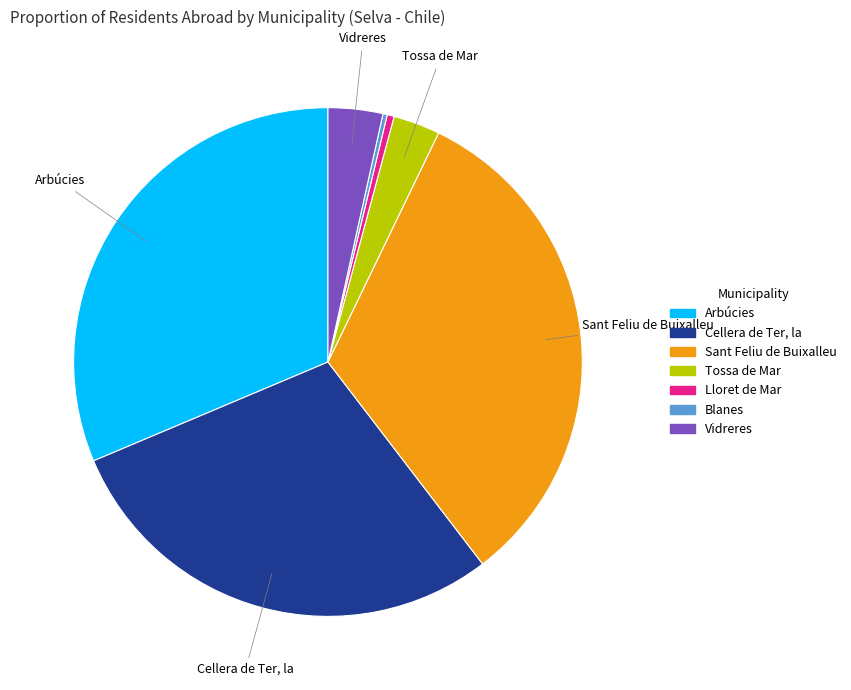

Does Lloret de Mar represent more than half of the total?

No